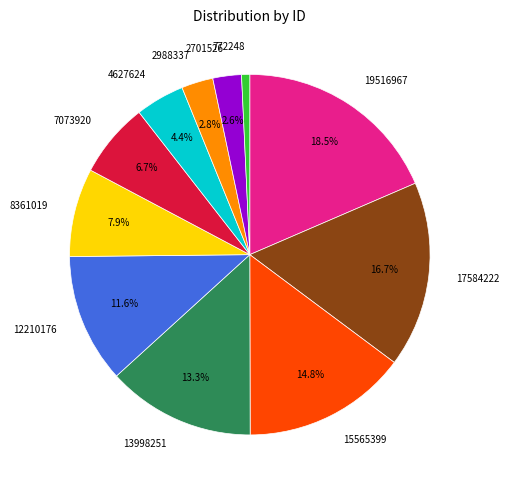

Does any single category account for the majority?

No